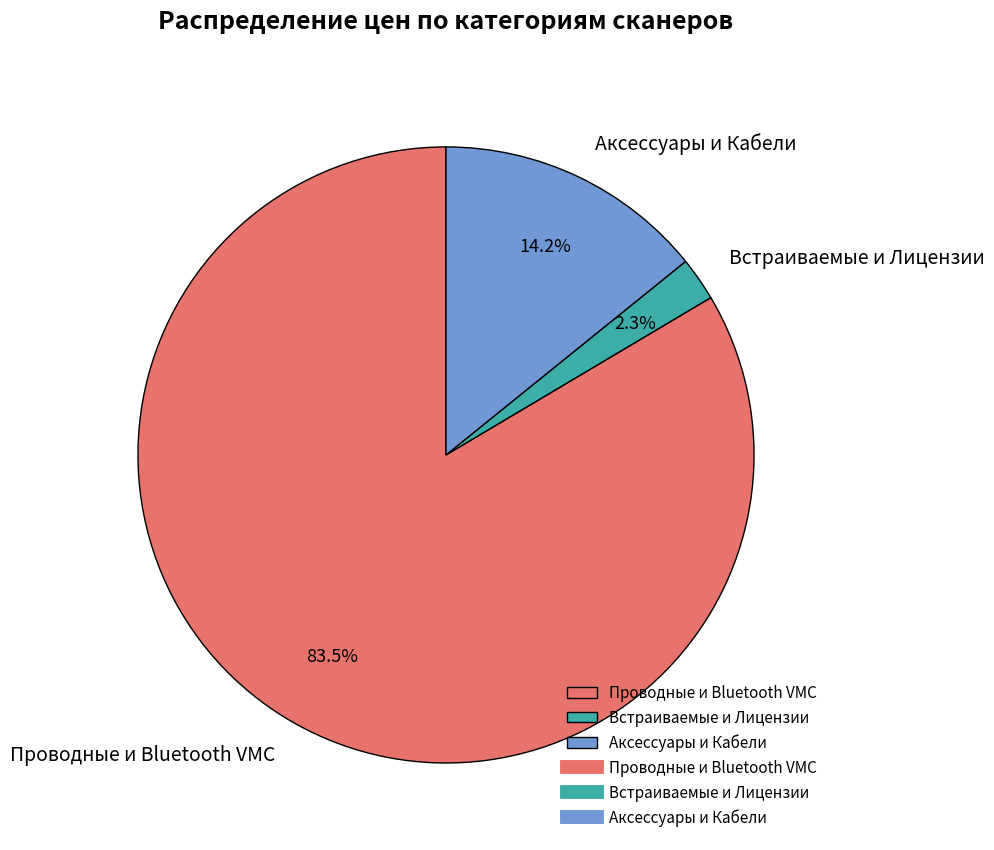

Which category has the biggest portion of the pie?

Проводные и Bluetooth VMC